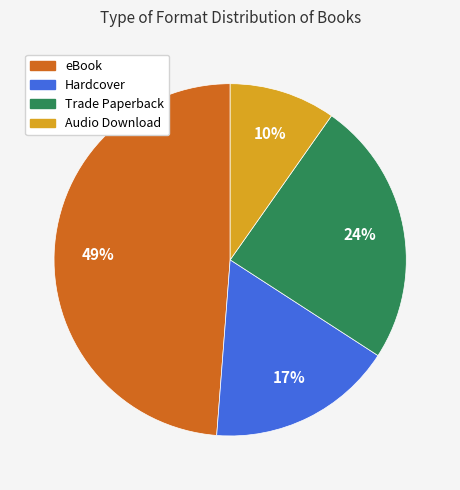

To the nearest percent, what percentage of the pie is eBook?

49%